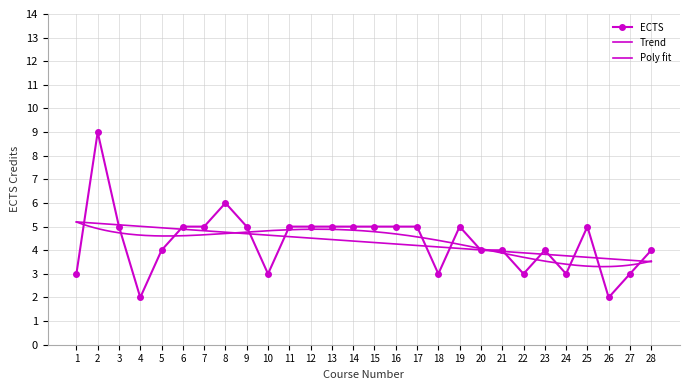

The value at 12 is 9. True or false?

False